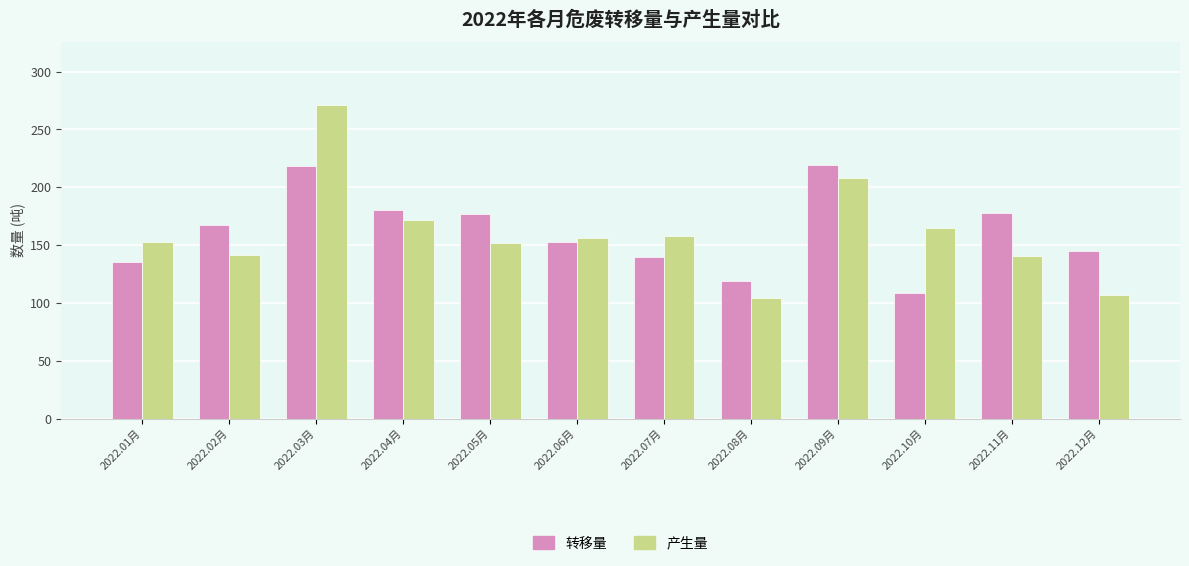

Rank the series by their maximum value, from highest to lowest.

产生量, 转移量